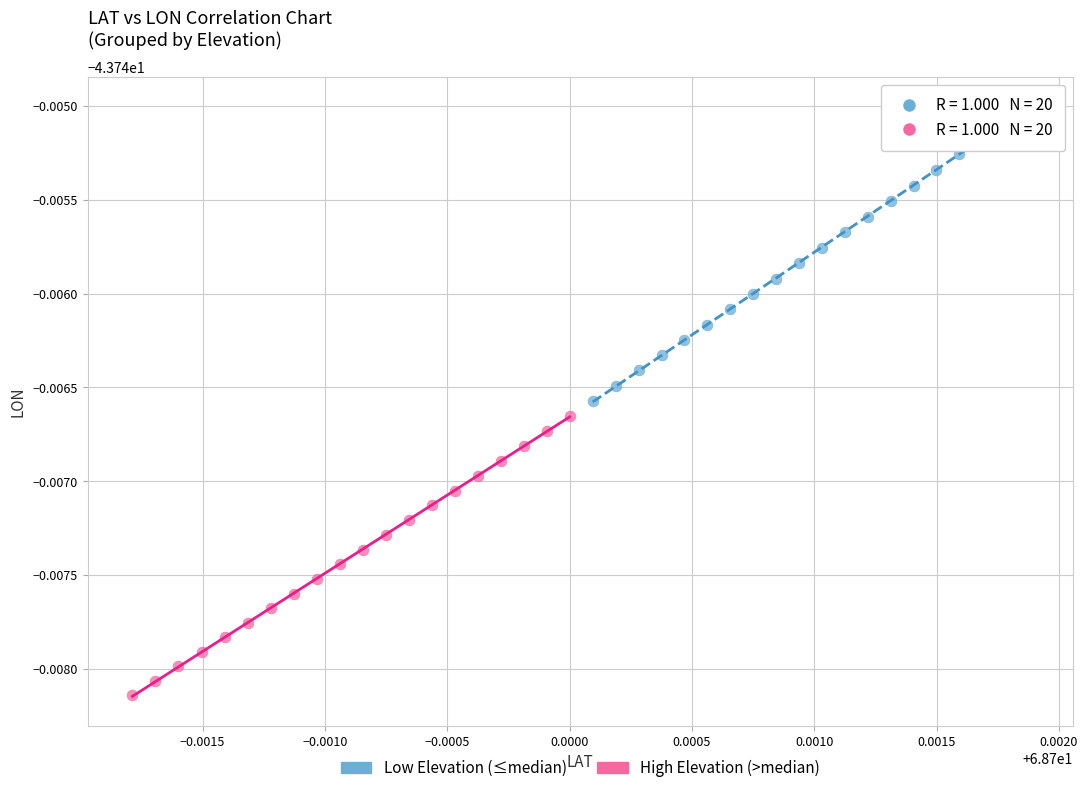

What are all the series names shown in the legend?

Low Elevation (≤median), High Elevation (>median)